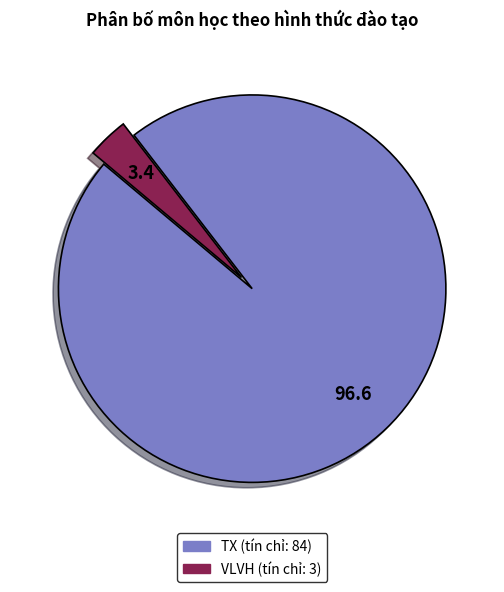

Count the number of slices in the pie.

2